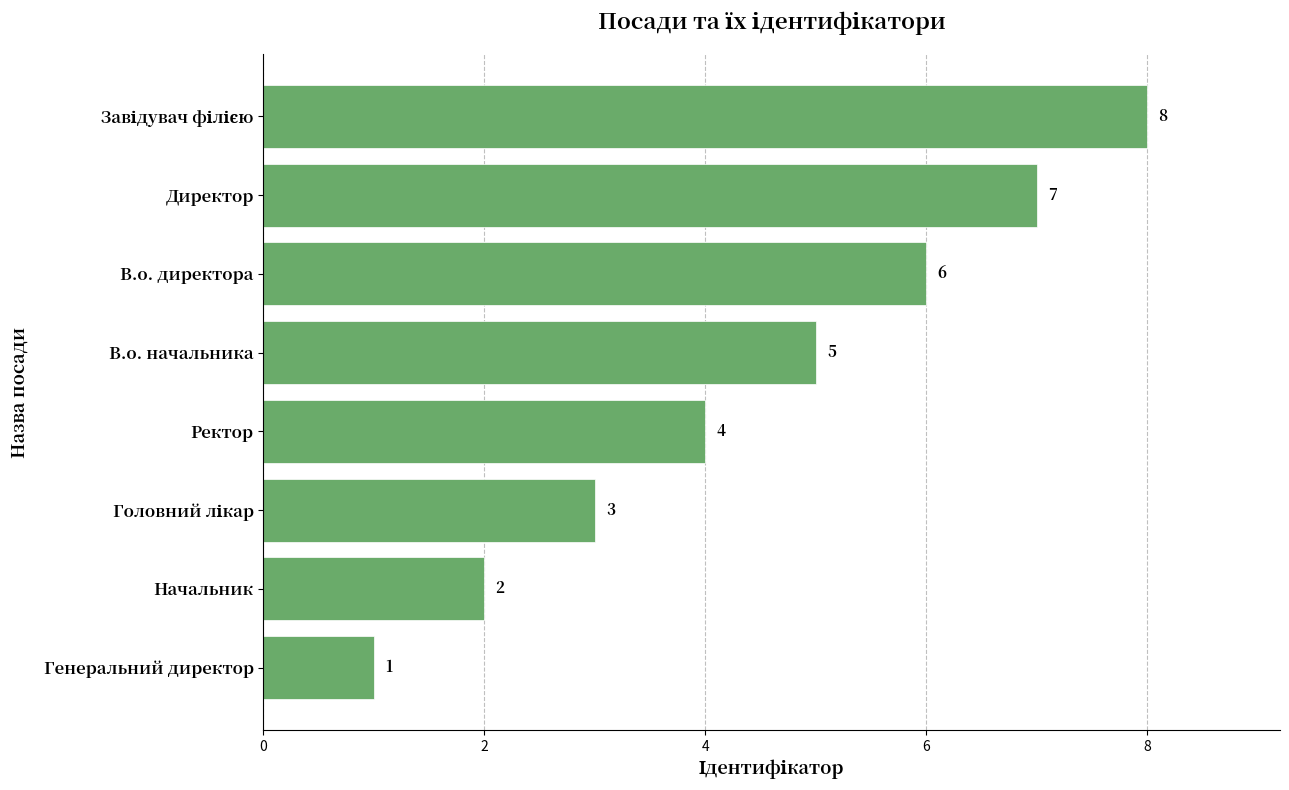

How many categories are shown in the chart?

8